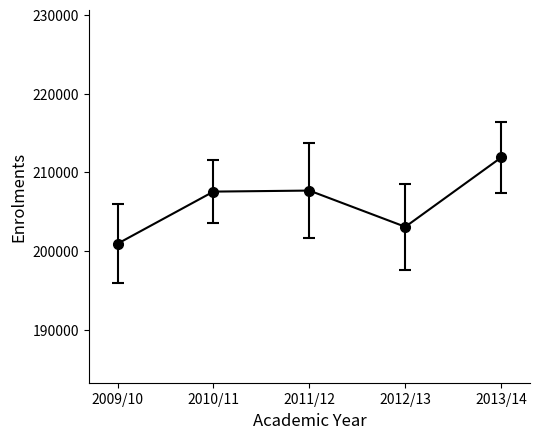

Is it true that the value at 2012/13 is 97477?

False